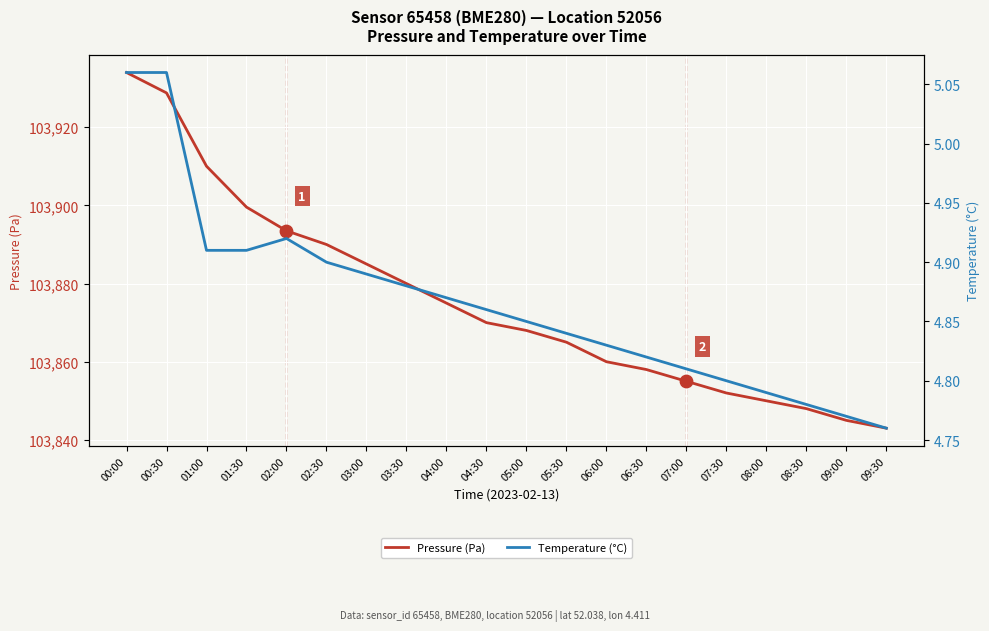

What is the total value across all series at 03:30?

103884.9